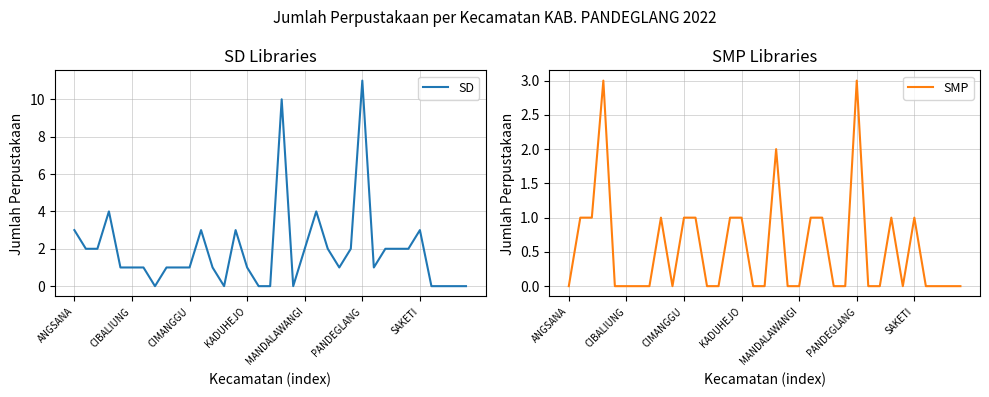

What is the average value of the SMP series?

1